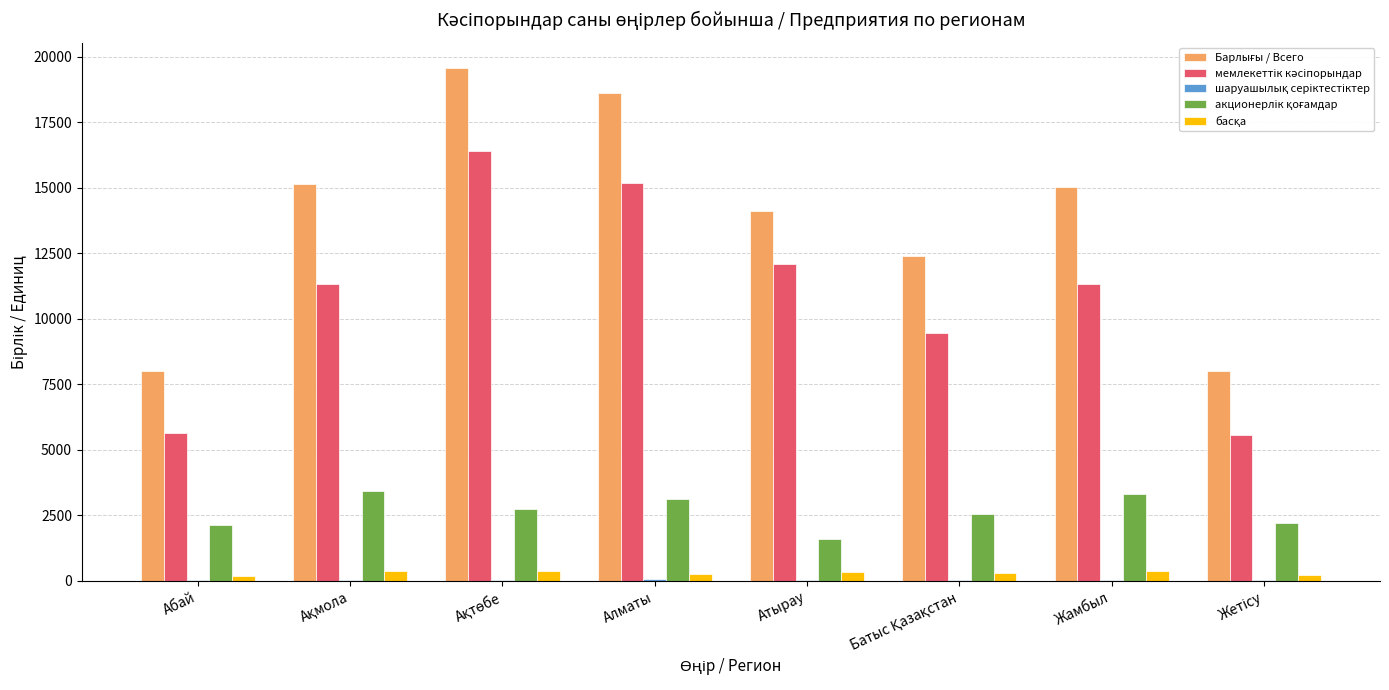

What is the sum of the мемлекеттік кәсіпорындар values at Атырау and Батыс Қазақстан?

21582